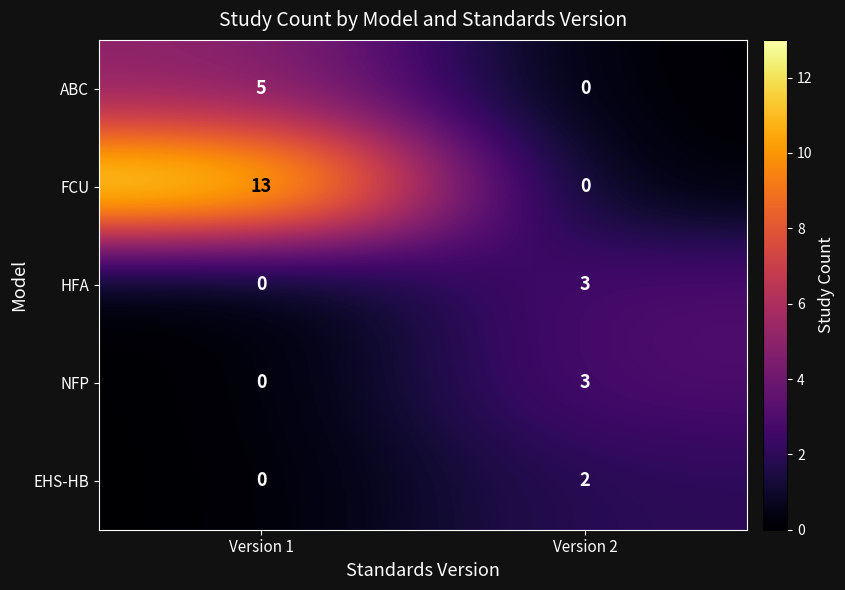

The HFA series shows 3 at Version 2. True or false?

True